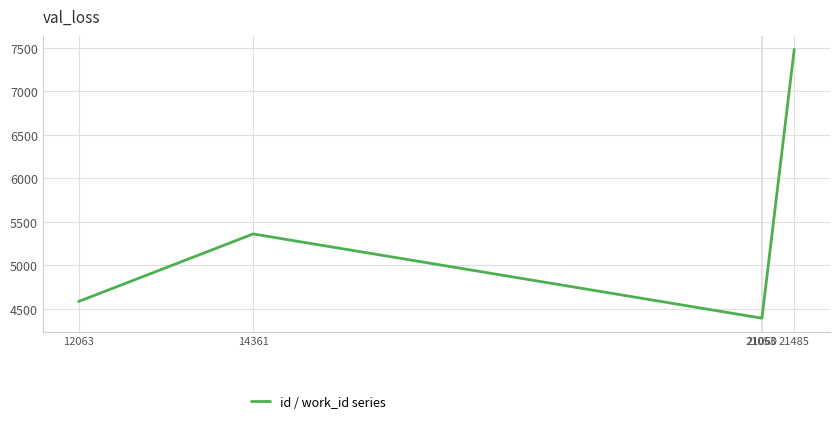

What is the greatest value displayed?

7481